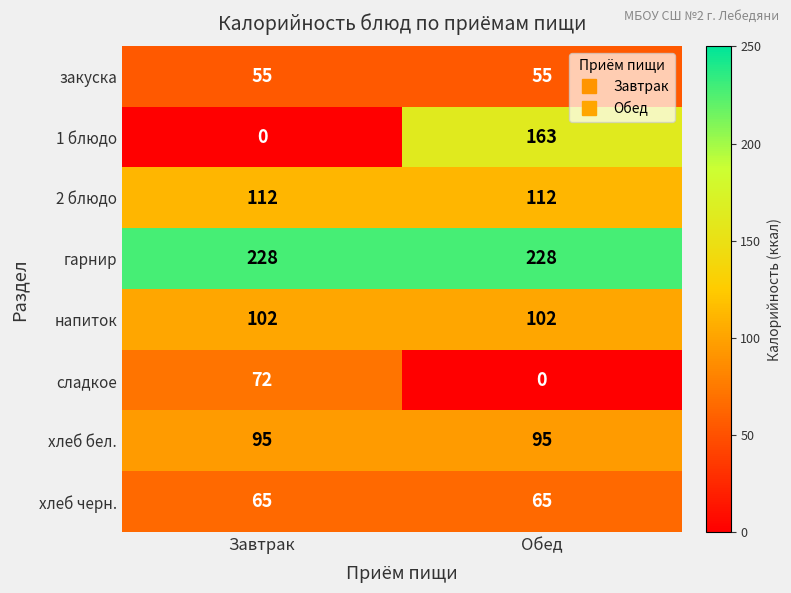

What is the greatest value displayed?

228